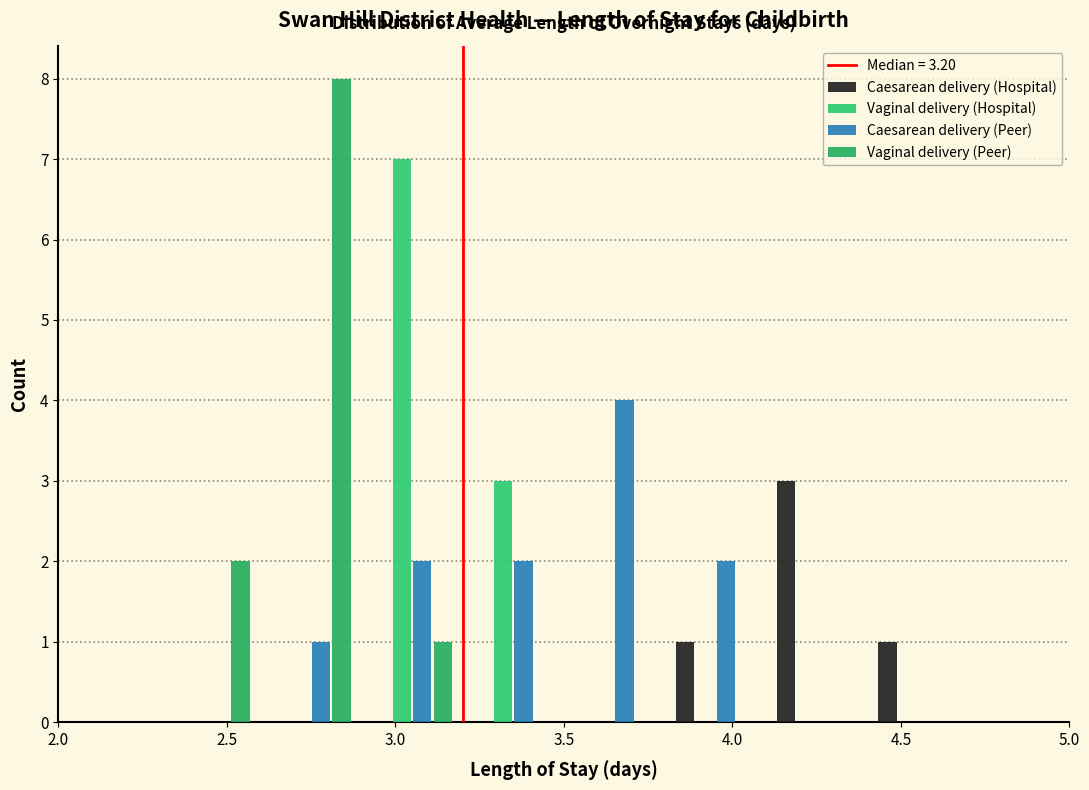

Reading left to right, list every range on the x-axis with the height of the bar of each series over it. The values are not printed on the chart, so give them approximately, as read against the axis.

2.0 to 2.3: Caesarean delivery (Hospital)=0	Vaginal delivery (Hospital)=0	Caesarean delivery (Peer)=0	Vaginal delivery (Peer)=0
2.3 to 2.6: Caesarean delivery (Hospital)=0	Vaginal delivery (Hospital)=0	Caesarean delivery (Peer)=0	Vaginal delivery (Peer)=2
2.6 to 2.9: Caesarean delivery (Hospital)=0	Vaginal delivery (Hospital)=0	Caesarean delivery (Peer)=1	Vaginal delivery (Peer)=8
2.9 to 3.2: Caesarean delivery (Hospital)=0	Vaginal delivery (Hospital)=7	Caesarean delivery (Peer)=2	Vaginal delivery (Peer)=1
3.2 to 3.5: Caesarean delivery (Hospital)=0	Vaginal delivery (Hospital)=3	Caesarean delivery (Peer)=2	Vaginal delivery (Peer)=0
3.5 to 3.8: Caesarean delivery (Hospital)=0	Vaginal delivery (Hospital)=0	Caesarean delivery (Peer)=4	Vaginal delivery (Peer)=0
3.8 to 4.1: Caesarean delivery (Hospital)=1	Vaginal delivery (Hospital)=0	Caesarean delivery (Peer)=2	Vaginal delivery (Peer)=0
4.1 to 4.4: Caesarean delivery (Hospital)=3	Vaginal delivery (Hospital)=0	Caesarean delivery (Peer)=0	Vaginal delivery (Peer)=0
4.4 to 4.7: Caesarean delivery (Hospital)=1	Vaginal delivery (Hospital)=0	Caesarean delivery (Peer)=0	Vaginal delivery (Peer)=0
4.7 to 5.0: Caesarean delivery (Hospital)=0	Vaginal delivery (Hospital)=0	Caesarean delivery (Peer)=0	Vaginal delivery (Peer)=0